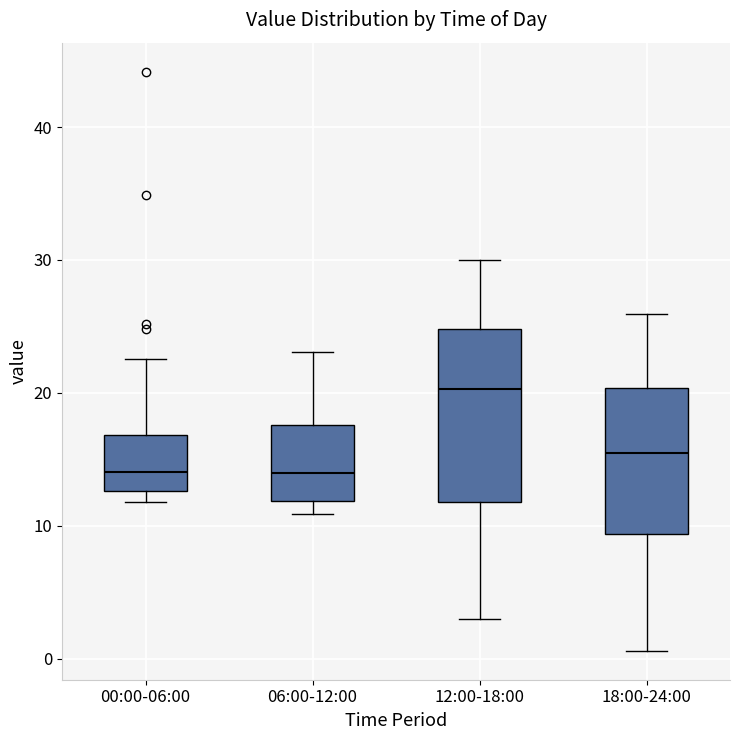

Where is the lower edge of the box for 06:00-12:00 on the y-axis? The values are not printed on the chart, so give them approximately, as read against the axis.

12